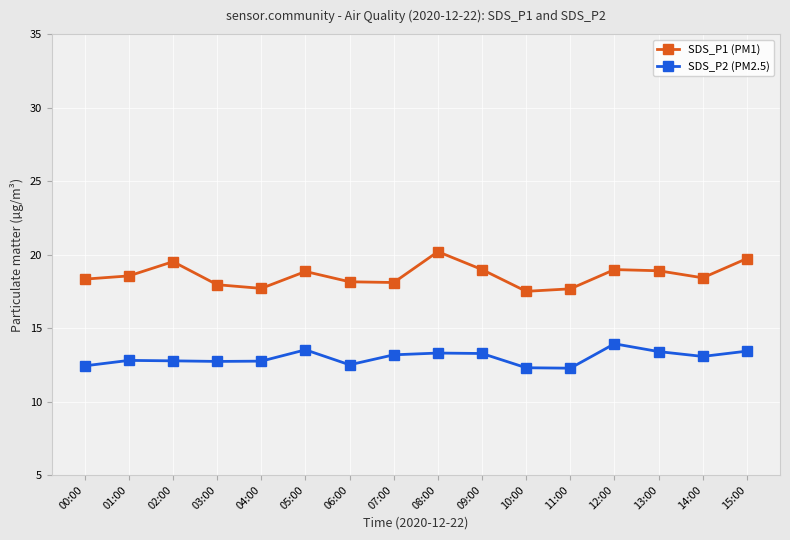

How many lines are shown in the chart?

2